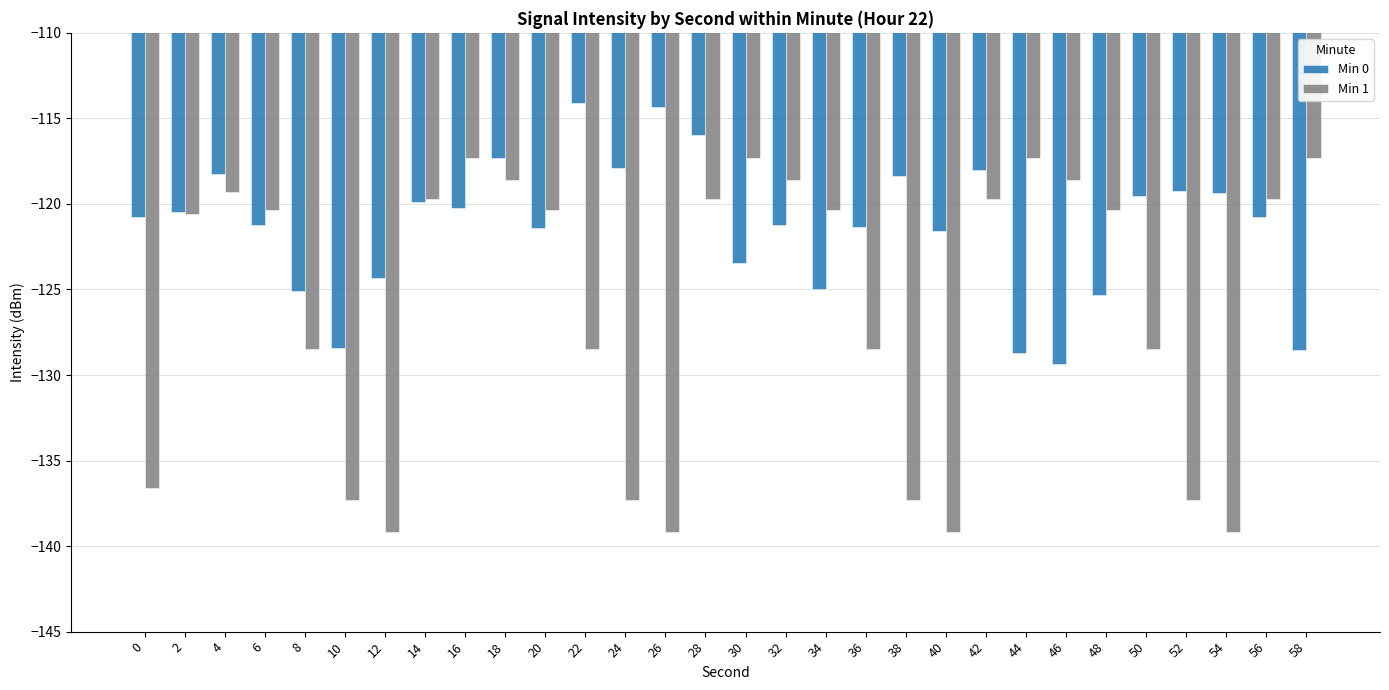

Rank the series by their average value, from highest to lowest.

Min 0, Min 1